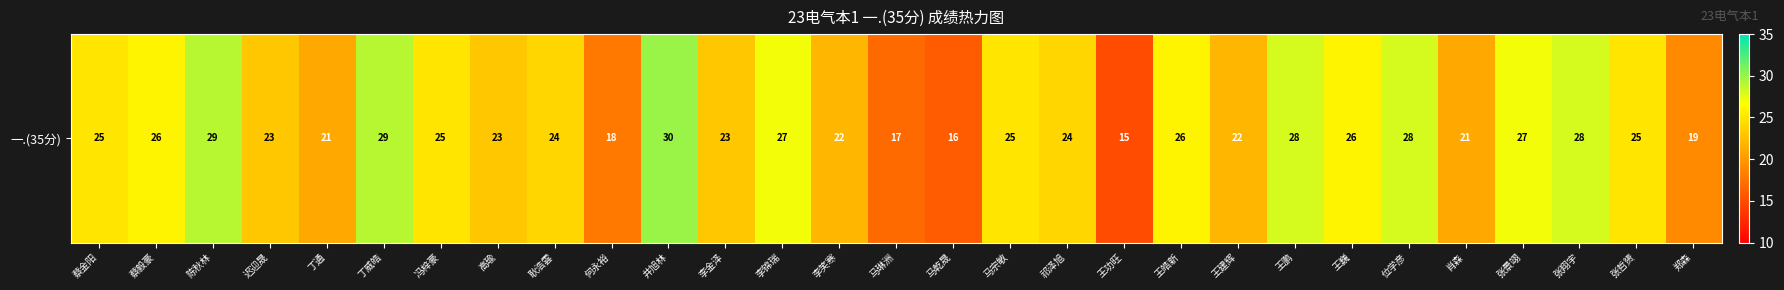

List the labels in order of value, smallest first.

王功旺, 马乾晟, 马琳洲, 何永裕, 郑森, 丁通, 肖森, 李笑寒, 王建辉, 迟迎晟, 高瑜, 李金泽, 耿浩雲, 祁泽旭, 蔡金阳, 冯梓豪, 马宗敏, 张哲赟, 蔡毅豪, 王皓新, 王巍, 李锦瑞, 张景翊, 王鹏, 位学彦, 张翔宇, 陈秋林, 丁威皓, 井旭林